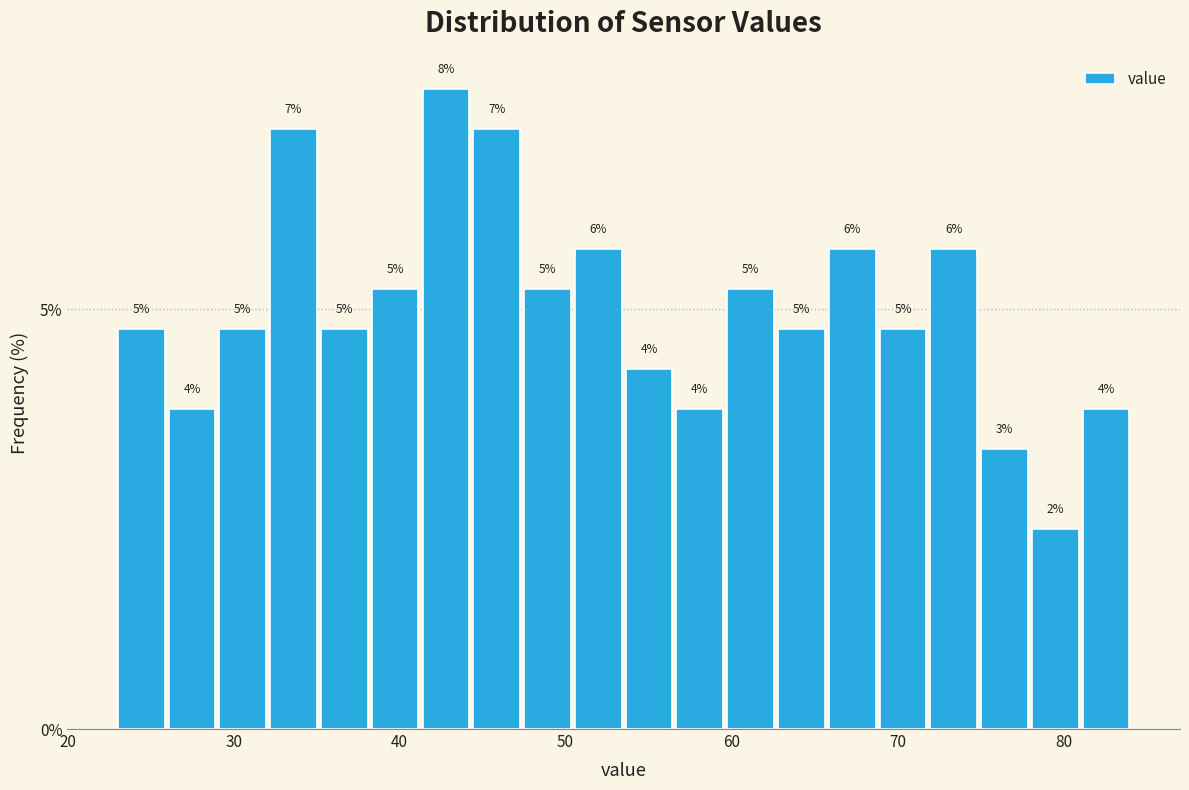

Read against the x-axis, roughly where is the centre of the tallest bar?

43